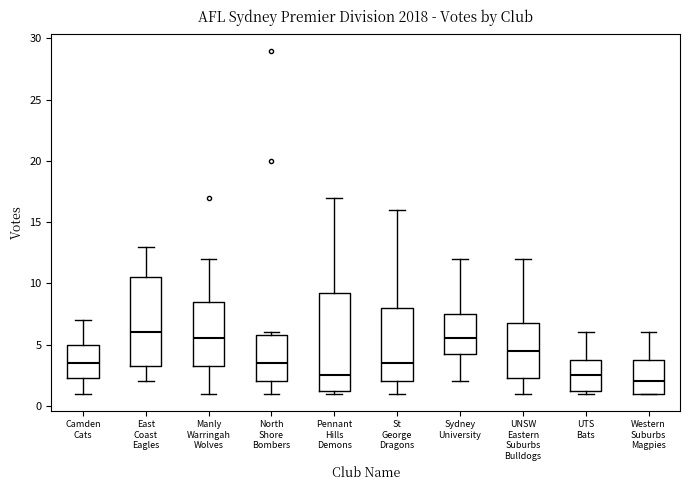

Which box is the tallest, from its lower edge to its upper edge?

Pennant Hills Demons